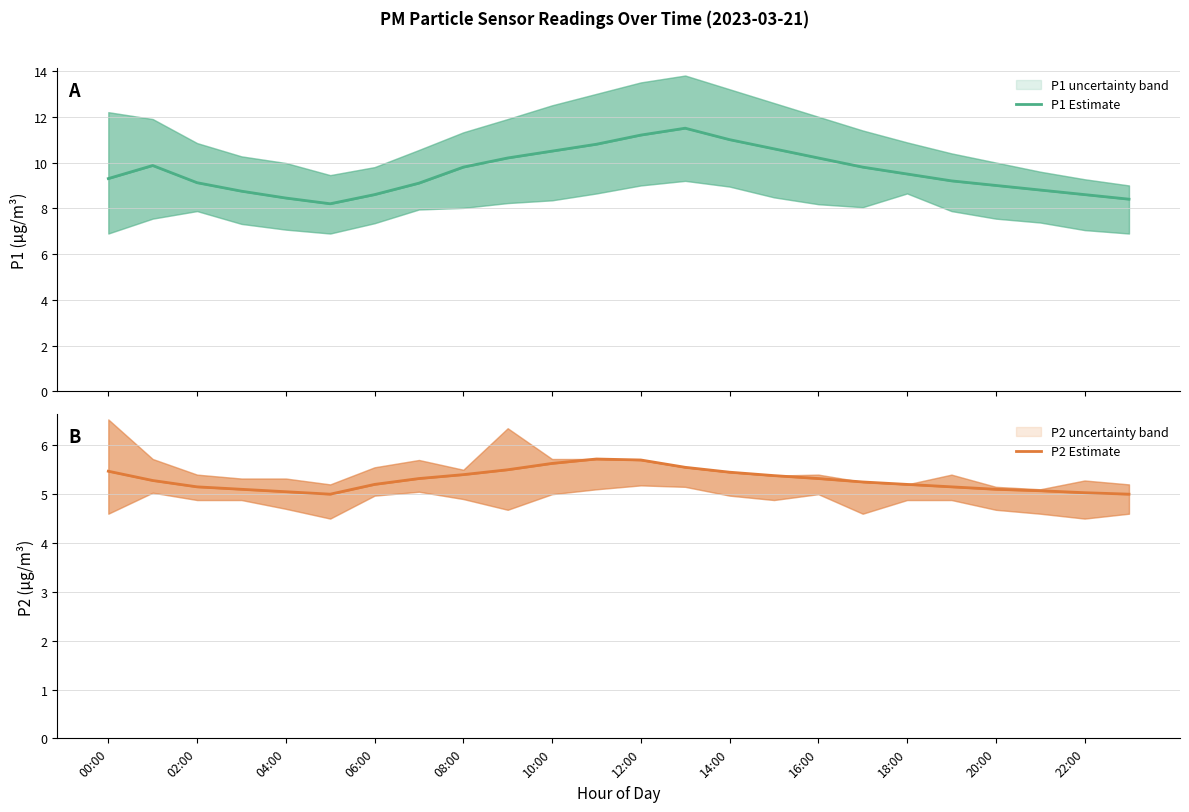

Does the chart have visible grid lines?

Yes